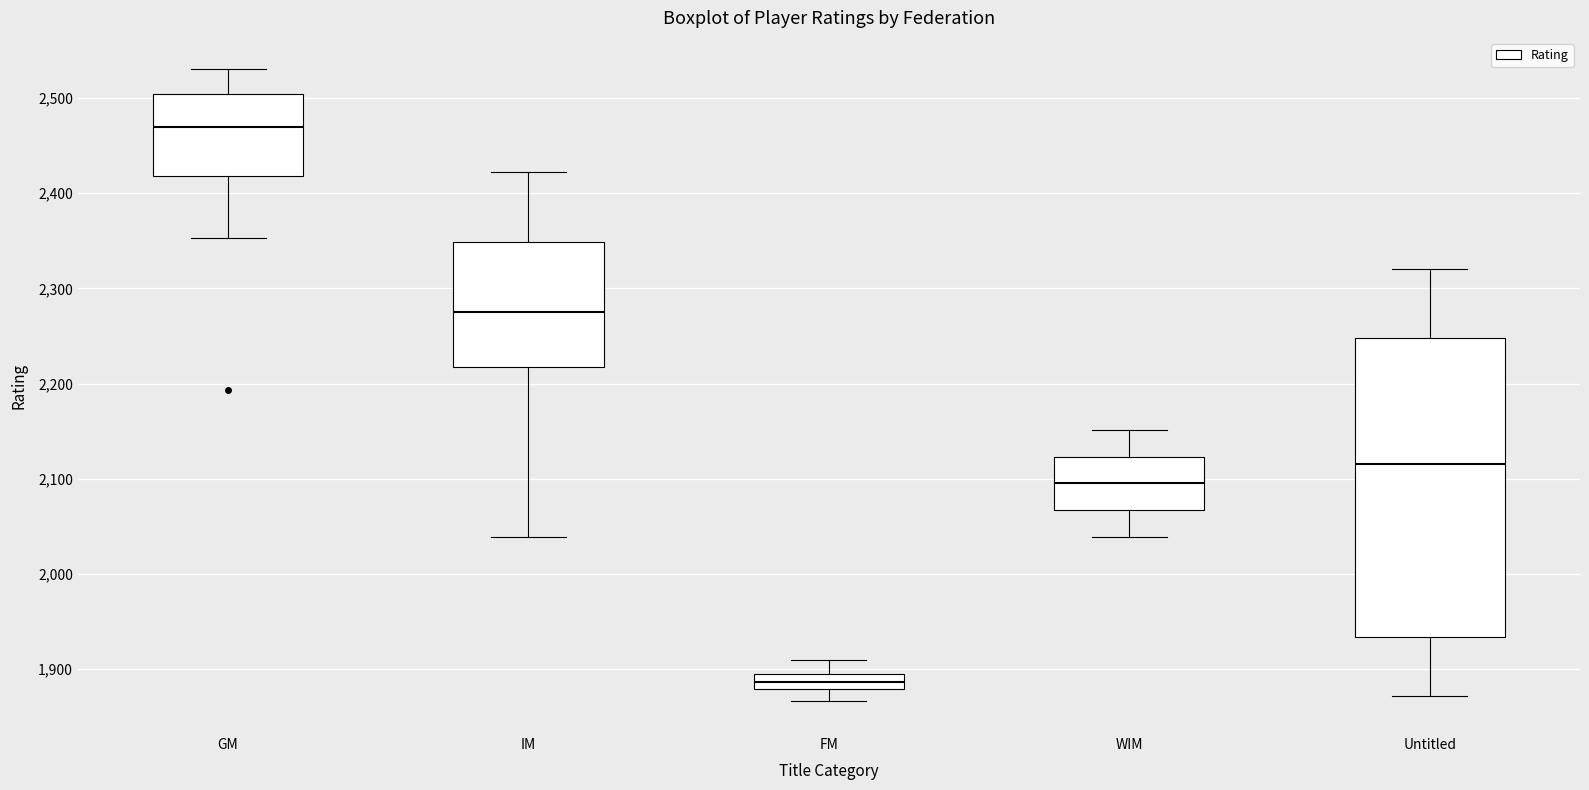

Reading left to right, read every box against the y-axis: the position of its median line, the range the box covers, and the ends of its whiskers. The values are not printed on the chart, so give them approximately, as read against the axis.

GM: median 2470, box 2420 to 2500, whiskers 2350 to 2530
IM: median 2280, box 2220 to 2350, whiskers 2040 to 2420
FM: median 1890, box 1880 to 1900, whiskers 1870 to 1910
WIM: median 2100, box 2070 to 2120, whiskers 2040 to 2150
Untitled: median 2120, box 1930 to 2250, whiskers 1870 to 2320